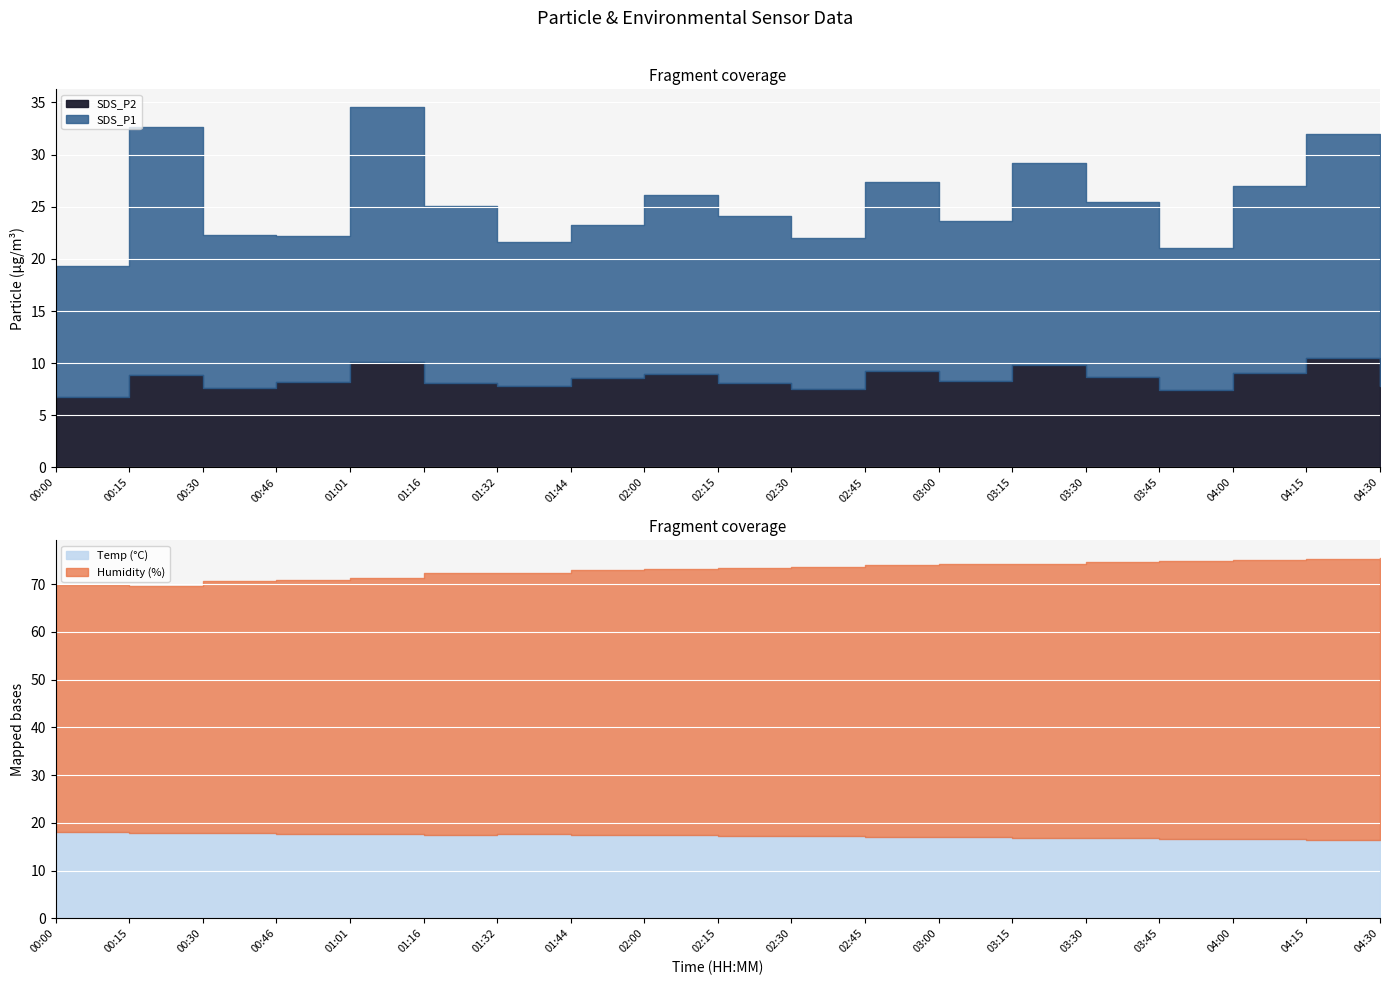

True or false: Temp and Humidity cross at least once.

False